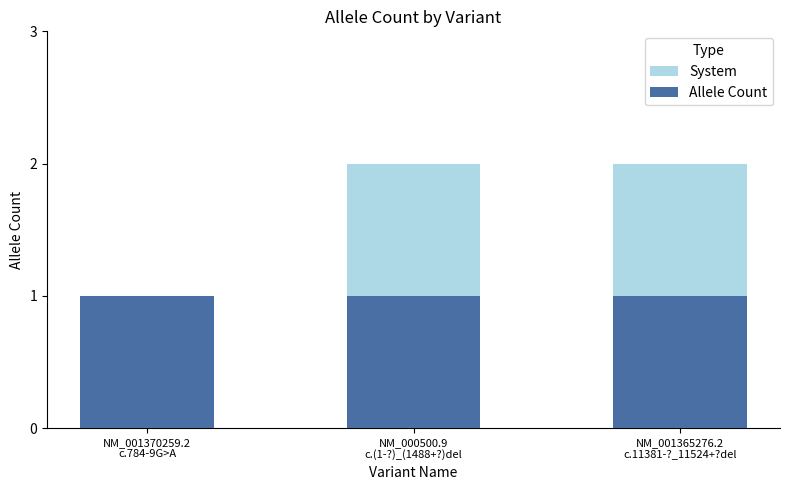

Reading right to left, transcribe all the data shown in this chart.

System: 2	2	1
Allele Count: 1	1	1